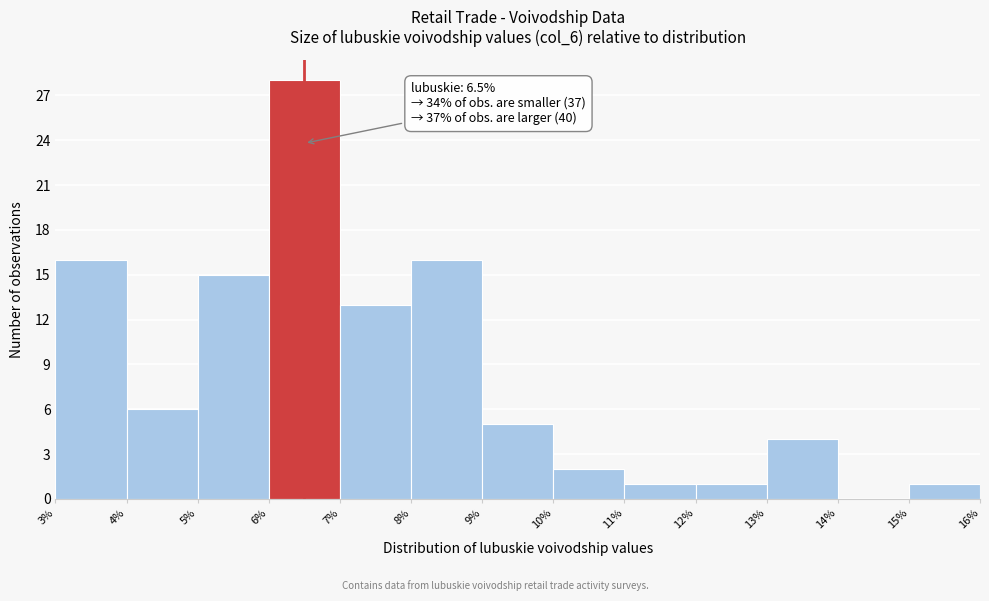

Which range on the x-axis has the tallest bar?

6% to 7%